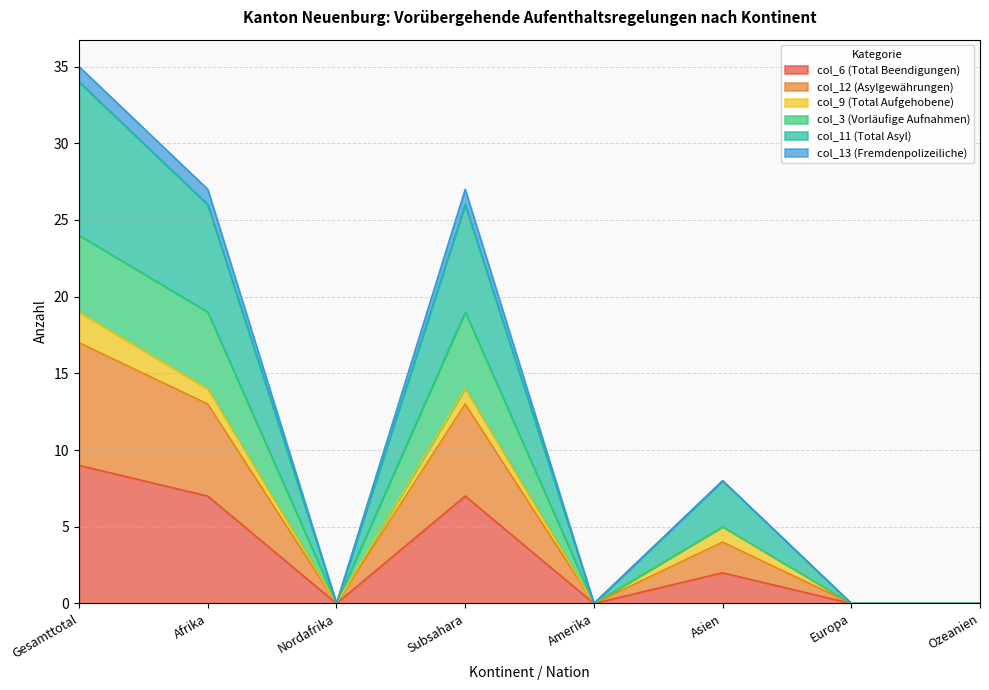

Count the number of categories in the chart.

8